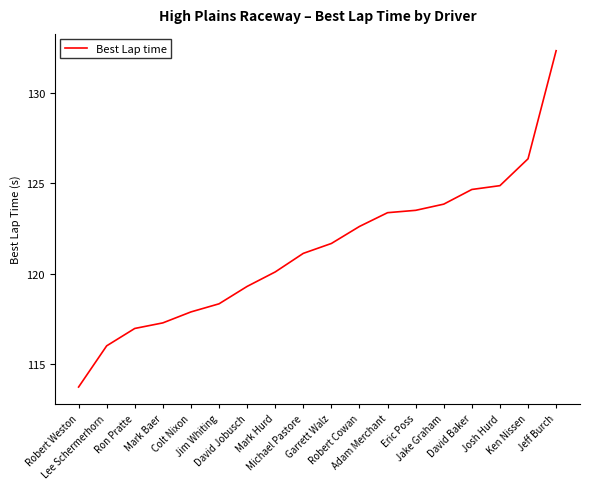

What is the minimum value shown in the chart?

113.7